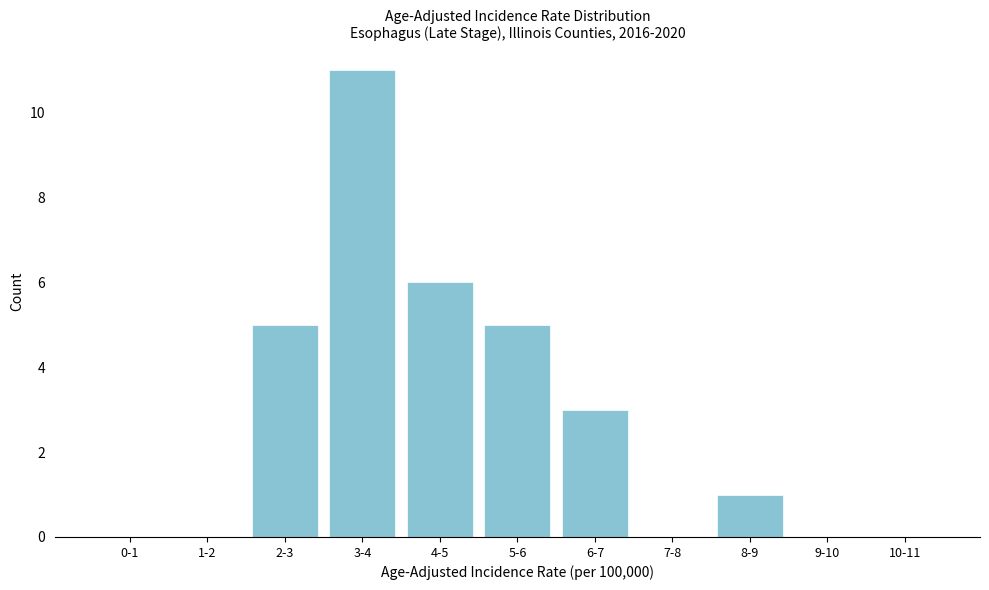

Reading left to right, what are all the values shown in this chart?

0-1=0	1-2=0	2-3=5	3-4=11	4-5=6	5-6=5	6-7=3	7-8=0	8-9=1	9-10=0	10-11=0